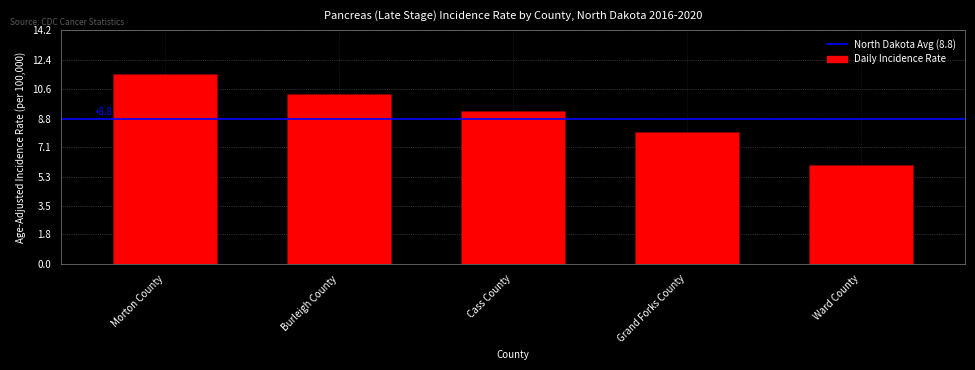

Reading left to right, list all the values displayed in this chart.

Morton County=11.5	Burleigh County=10.3	Cass County=9.3	Grand Forks County=8.0	Ward County=6.0